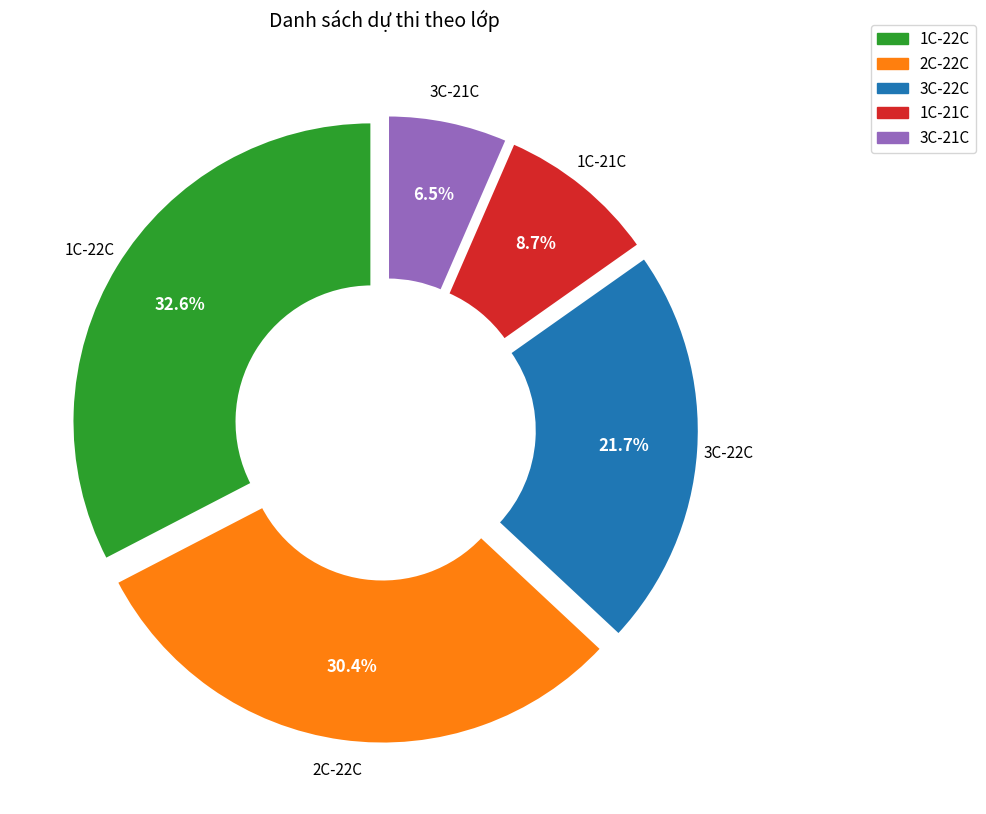

Which category has the biggest portion of the pie?

1C-22C